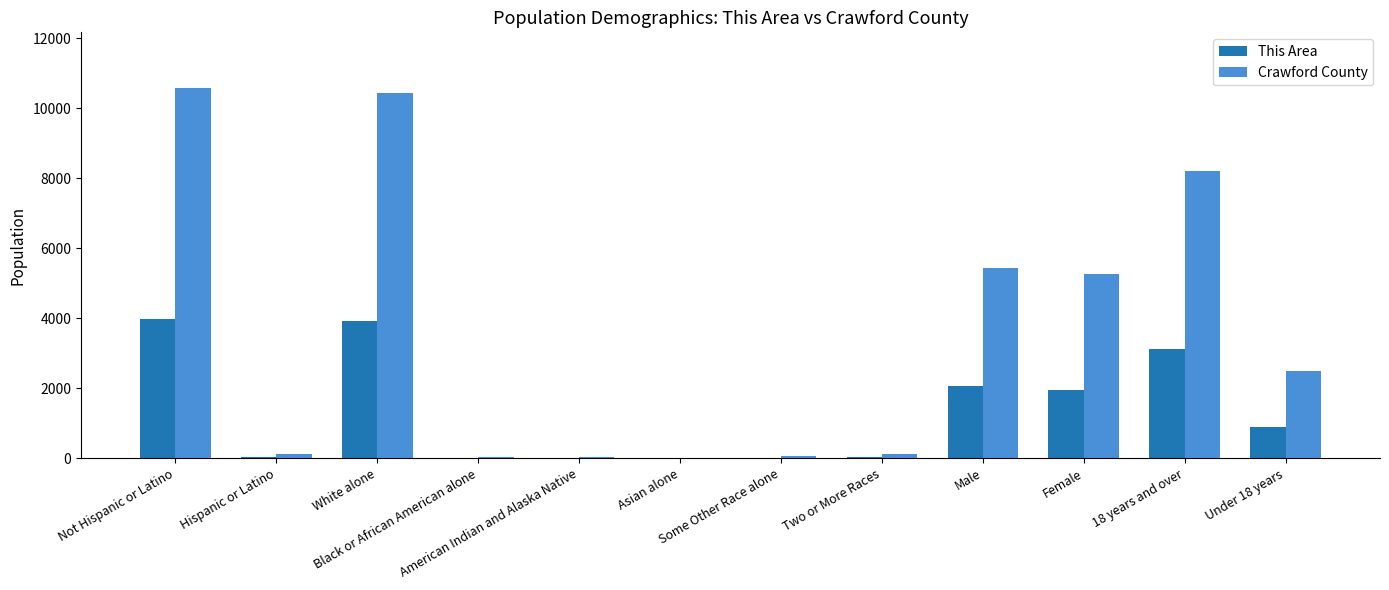

Which series has the largest total across all categories?

Crawford County